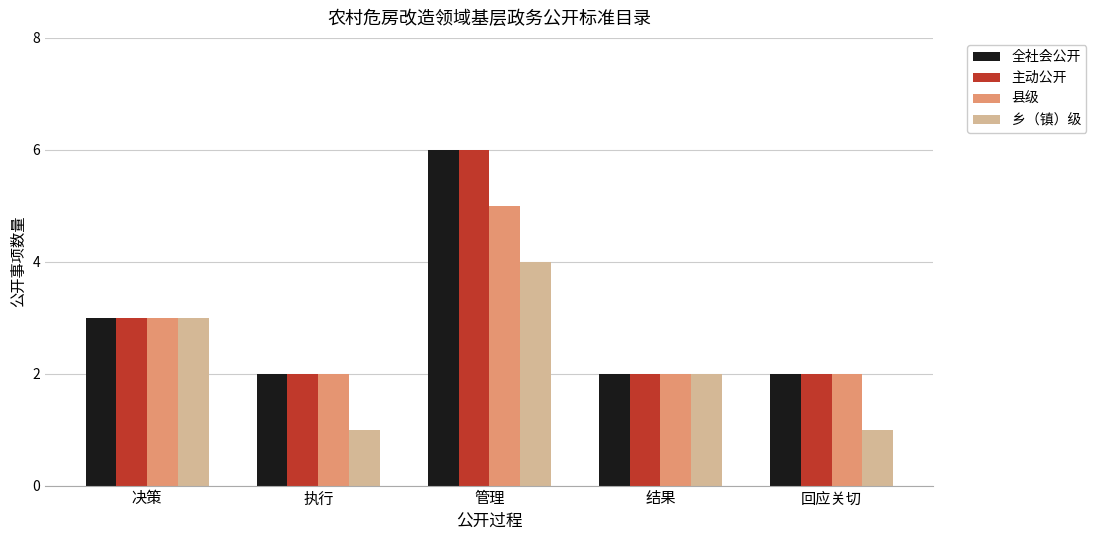

Reading left to right, transcribe all the data shown in this chart.

全社会公开: 3	2	6	2	2
主动公开: 3	2	6	2	2
县级: 3	2	5	2	2
乡（镇）级: 3	1	4	2	1